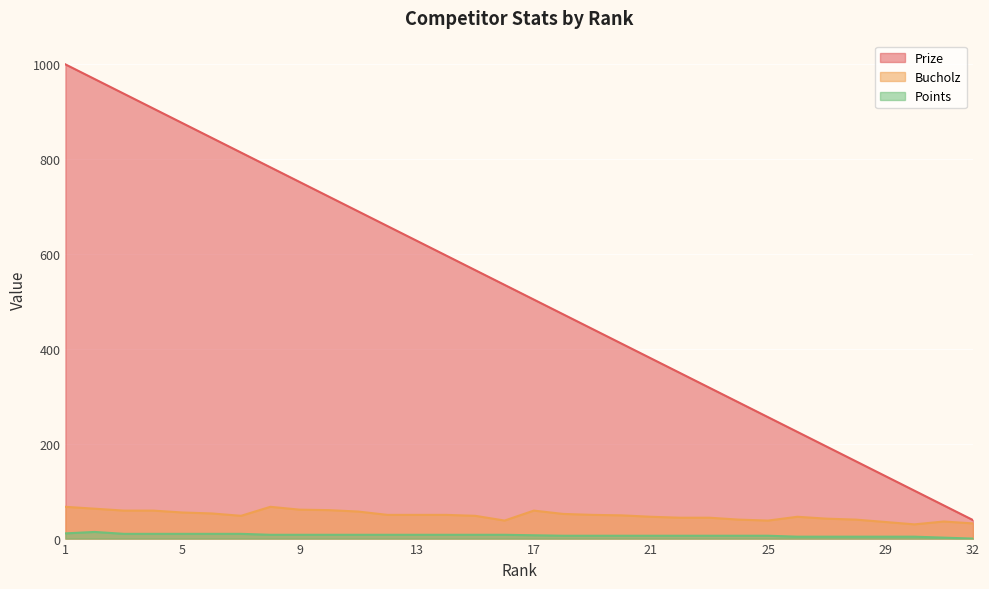

Does the chart display data point markers on the line(s)?

No